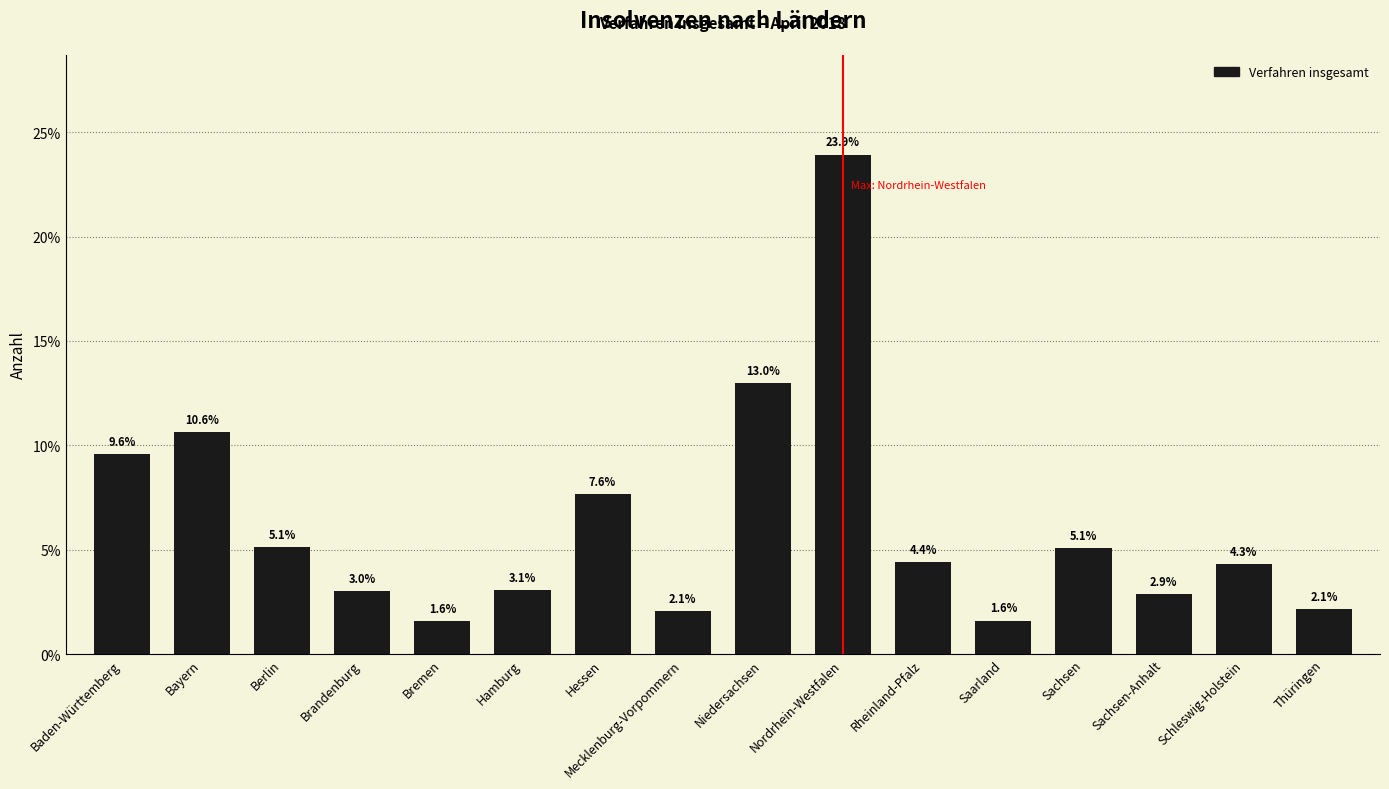

What is the difference between the second highest and minimum values?

11.4